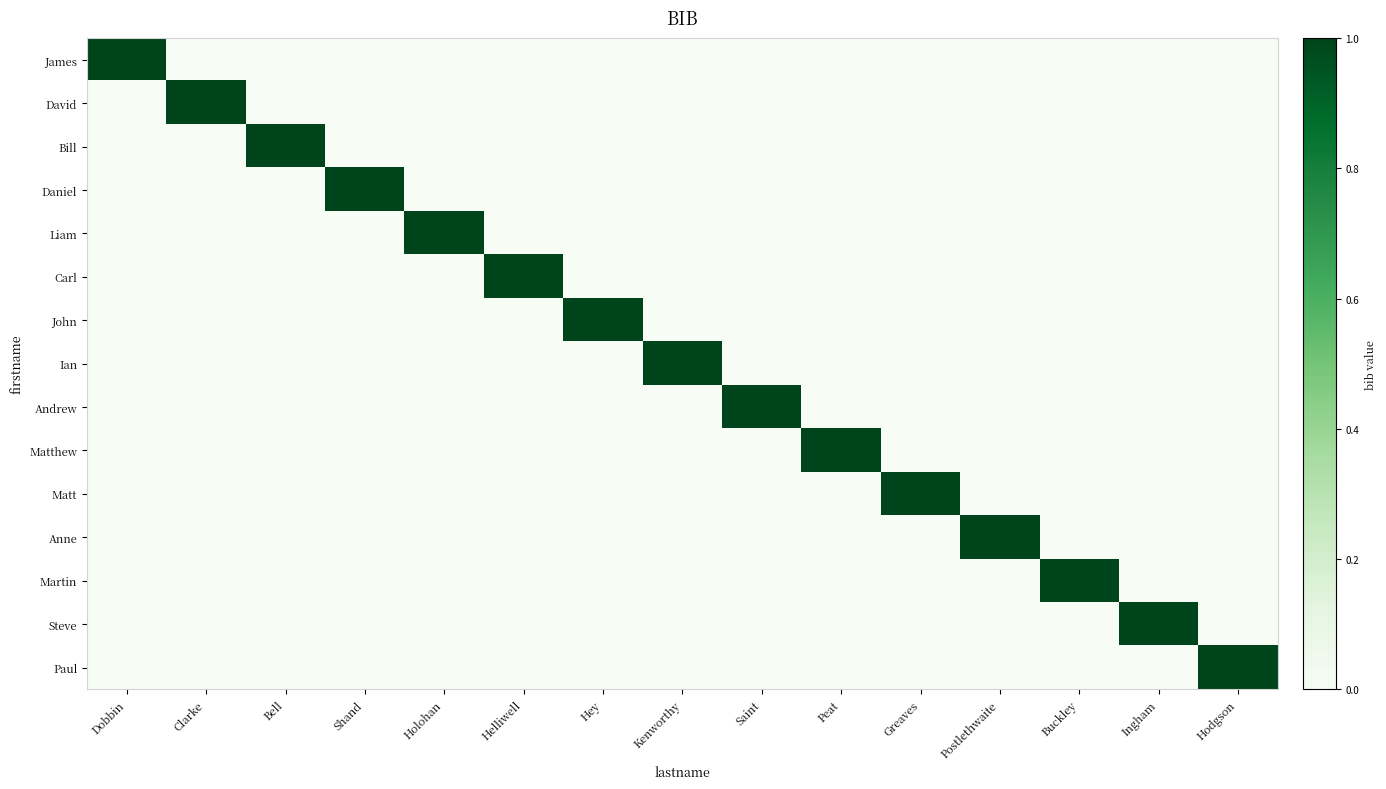

At which category is the sum across all series the highest?

Dobbin